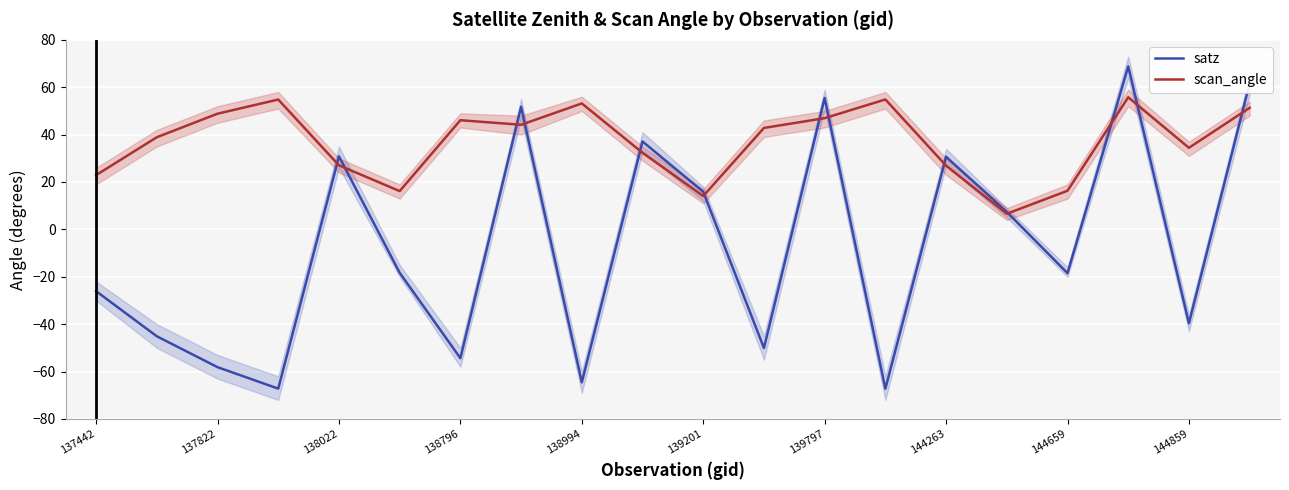

Which series has the largest total across all categories?

scan_angle